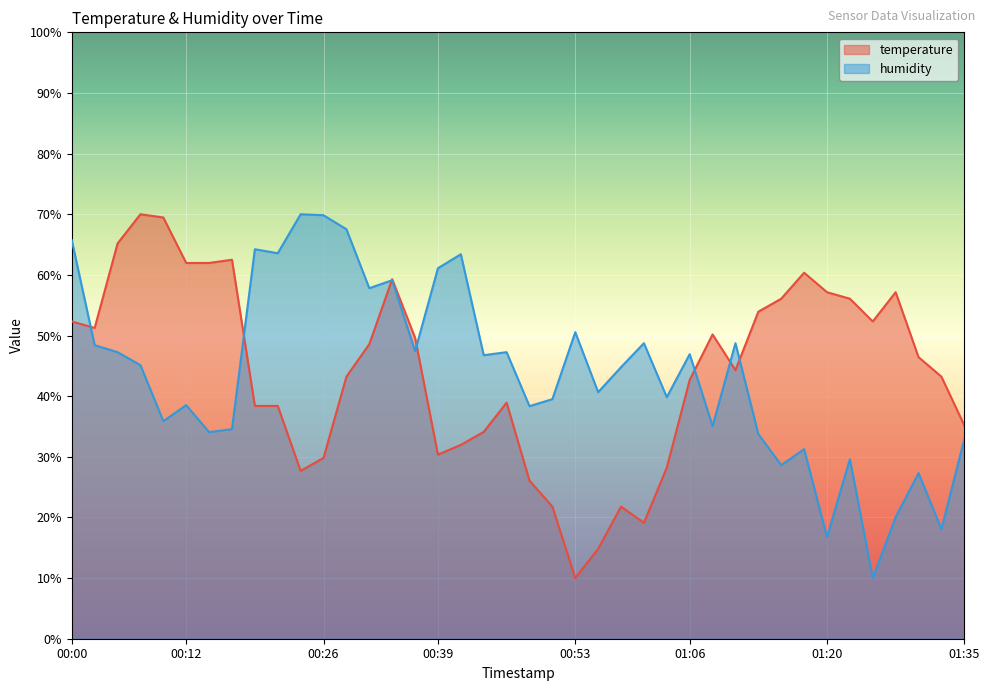

Which series ends up on top after the final intersection of temperature and humidity?

temperature